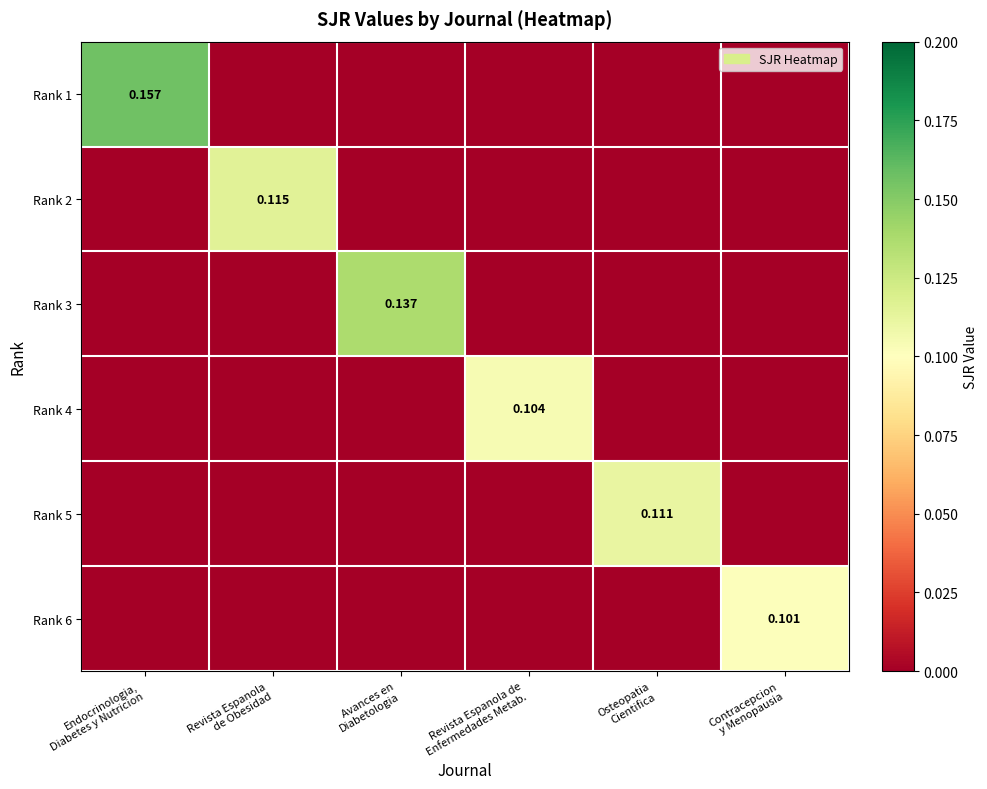

Is it true that Rank 6 equals 0.1 at Endocrinologia, Diabetes y Nutricion?

False